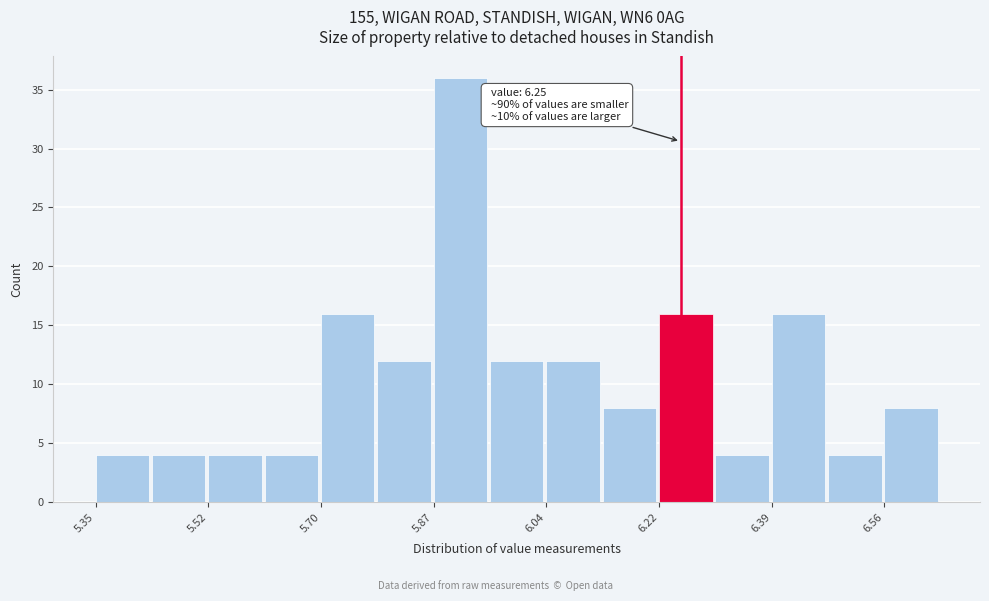

Which range on the x-axis has the tallest bar?

5.88 to 5.96